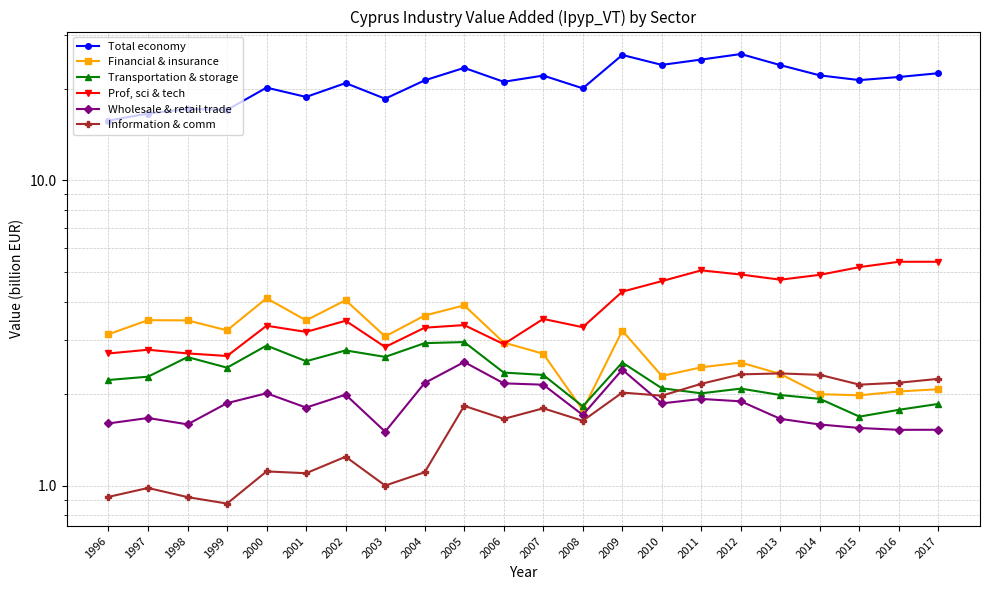

In Financial & insurance, how many points are higher than both neighbors (excluding endpoints)?

6